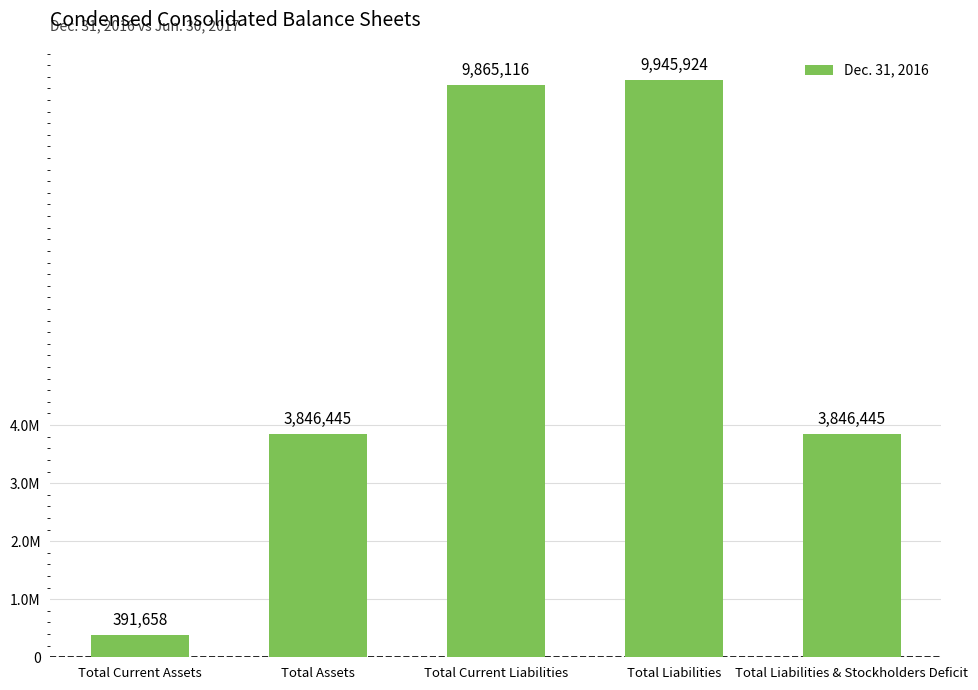

Which category has the lowest value across all series?

Total Current Assets